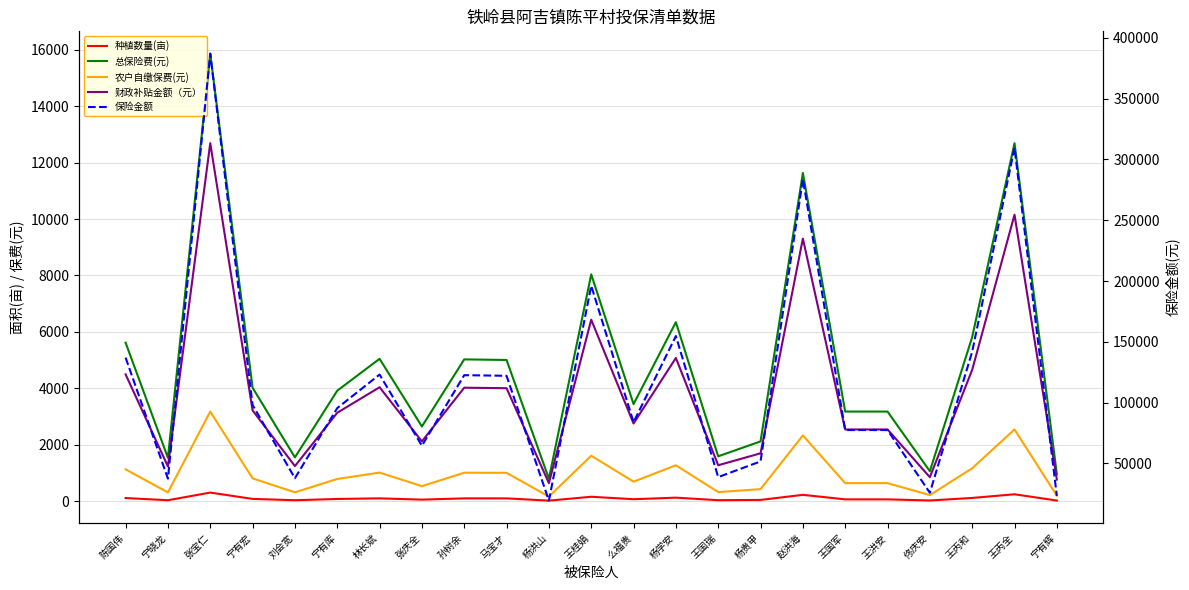

What position from the right is 马宝才?

14